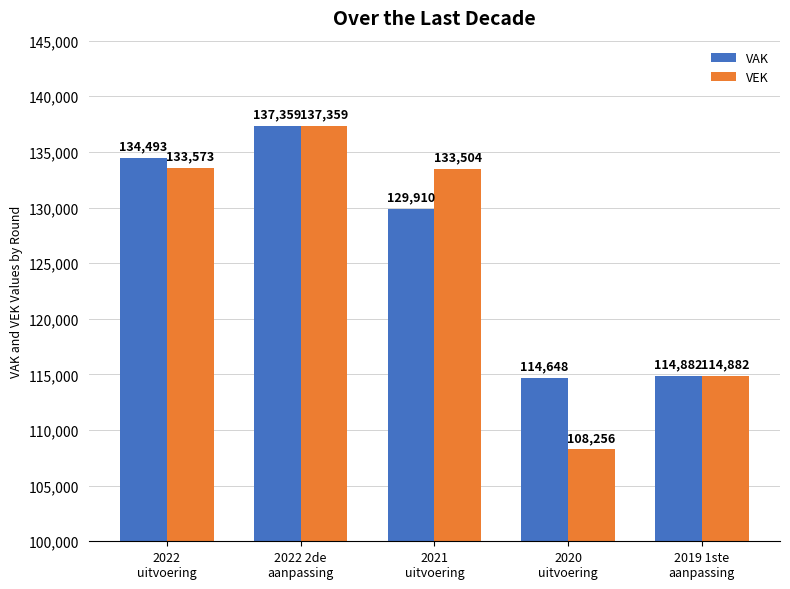

How many distinct data groups are displayed?

2